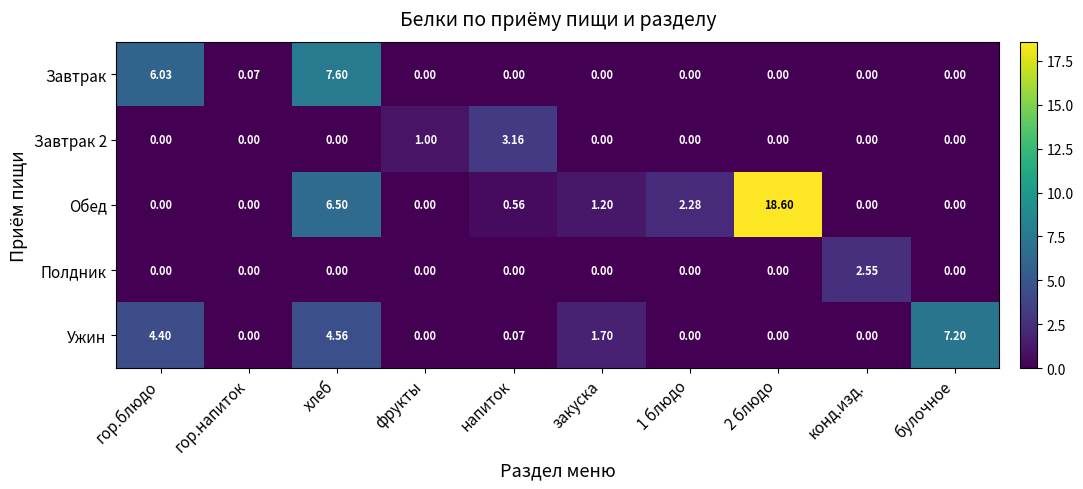

Which series has the largest total across all categories?

Обед